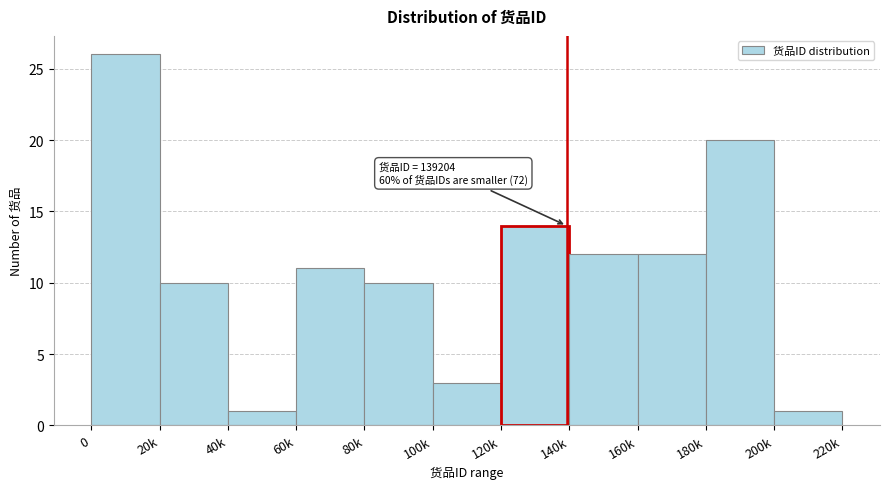

Reading left to right, extract all data points from this chart.

26	10	1	11	10	3	14	12	12	20	1